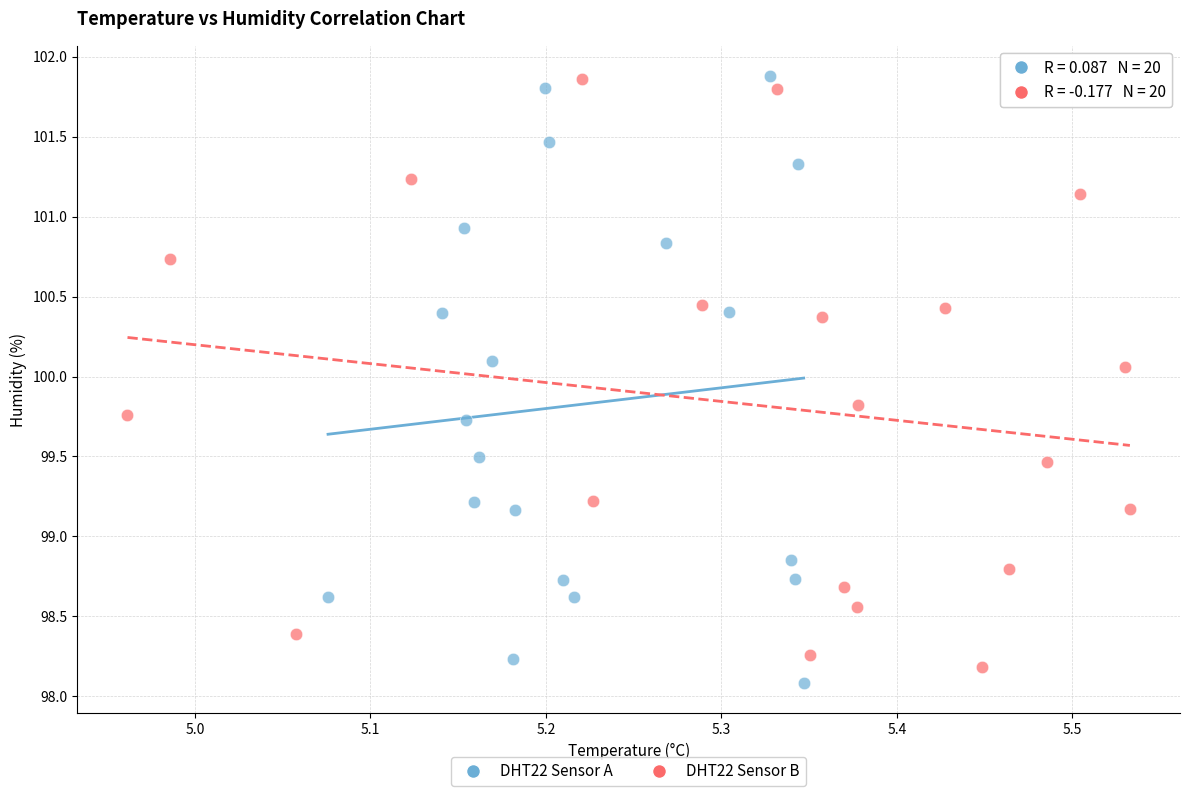

Which series has the largest Y range (max minus min)?

DHT22 Sensor A